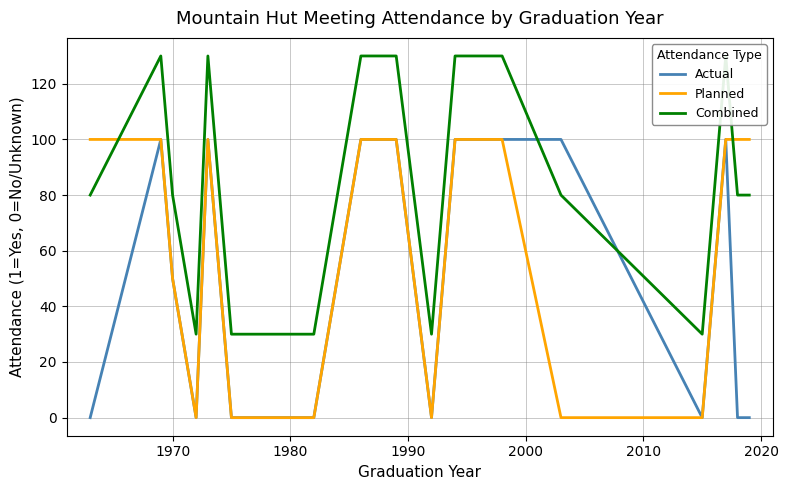

The value of Actual at 2010 is -61. True or false?

False